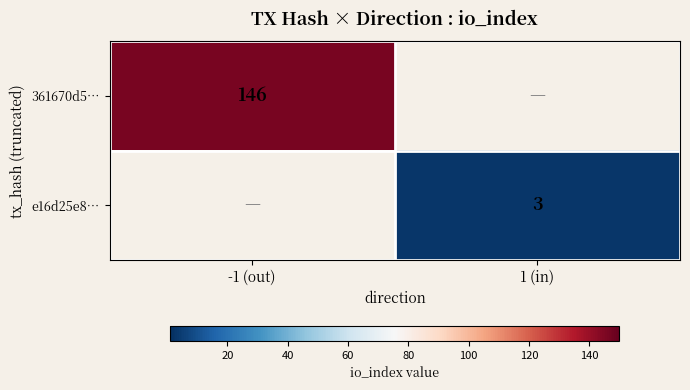

Is it true that 361670d5… equals 247 at -1 (out)?

False